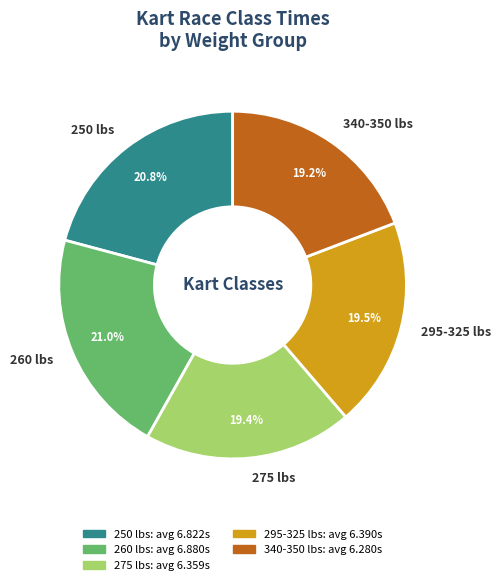

Does 295-325 lbs represent more than half of the total?

No